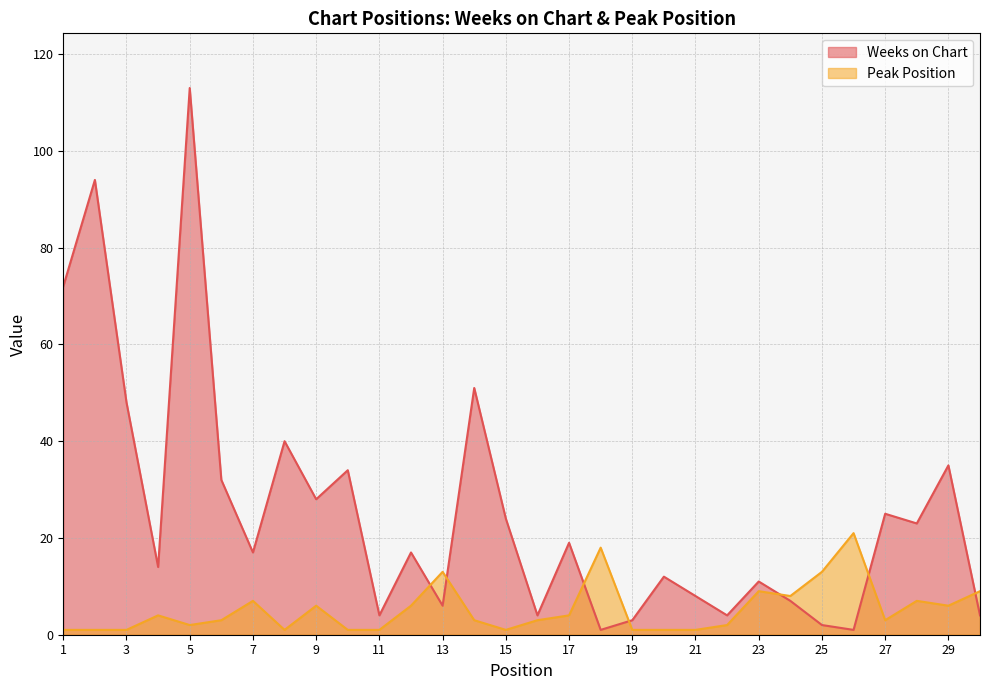

What is the average value of the Peak Position series?

5